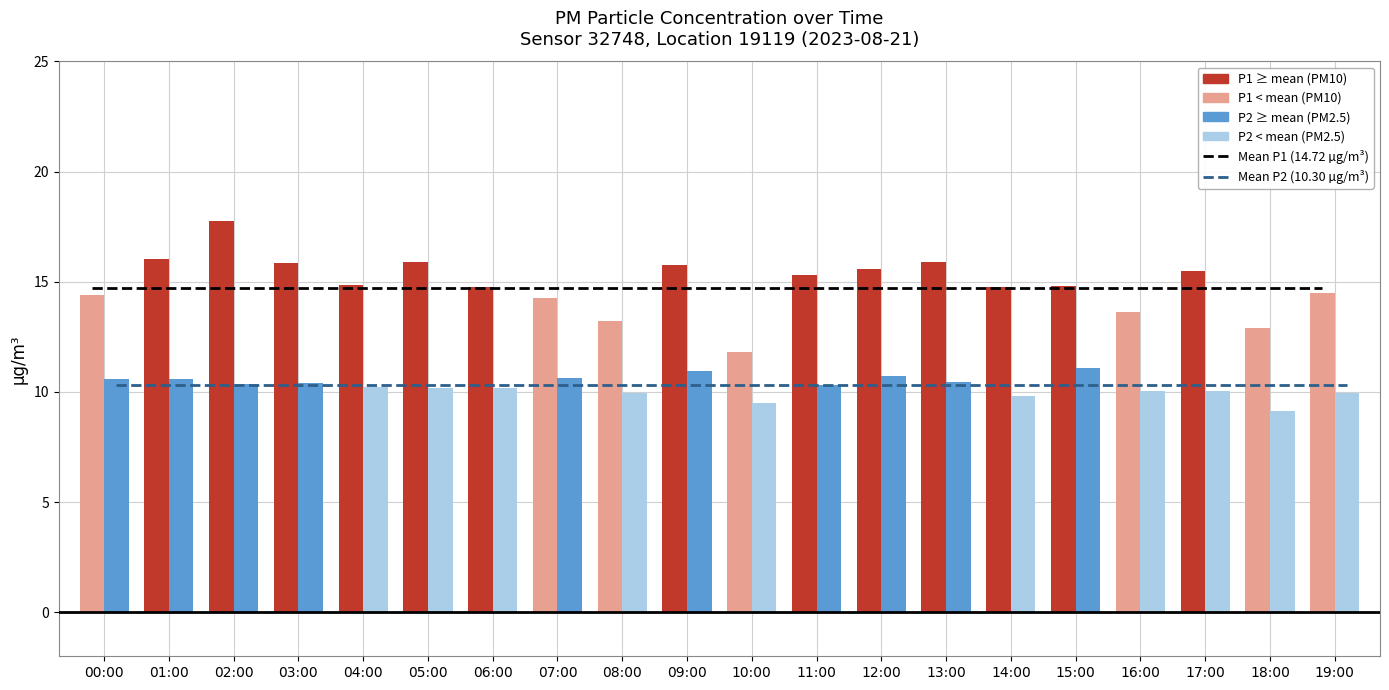

The value of Mean P2 (10.30 µg/m³) at 07:00 is 17.5. True or false?

False